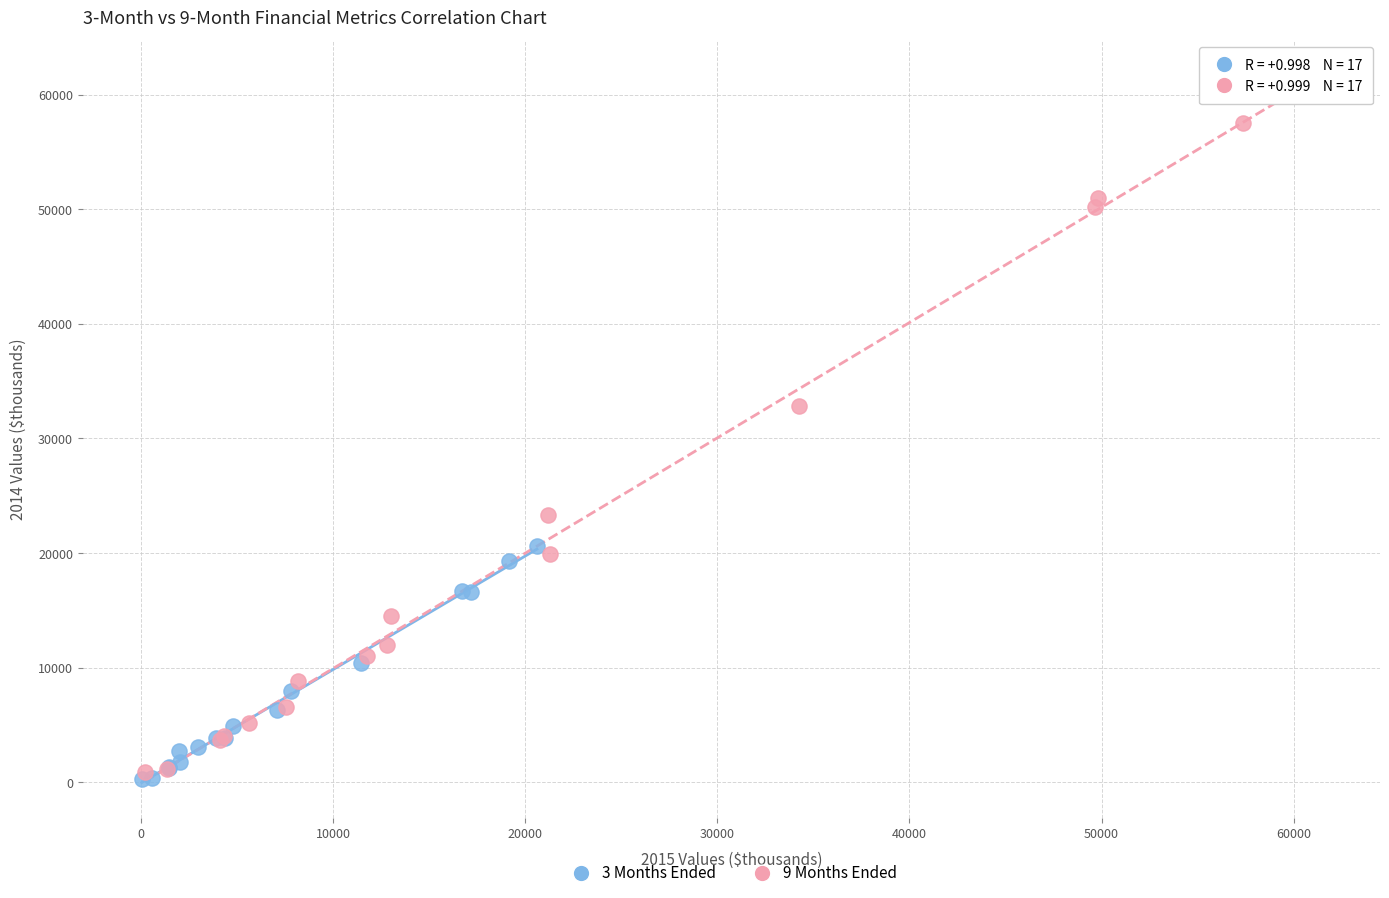

Which series reaches the maximum Y coordinate?

9 Months Ended